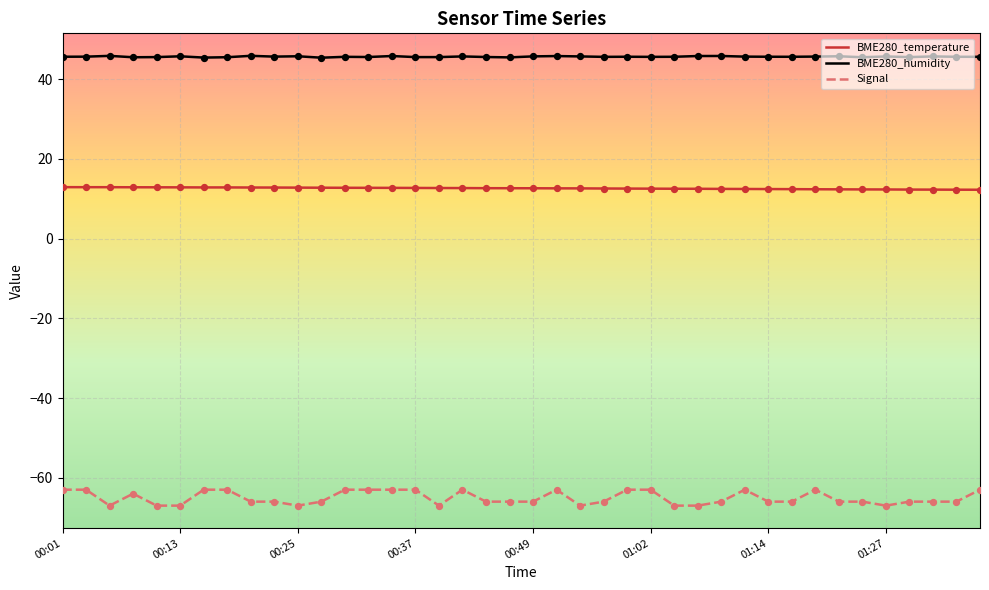

Which series has the largest total across all categories?

BME280_humidity